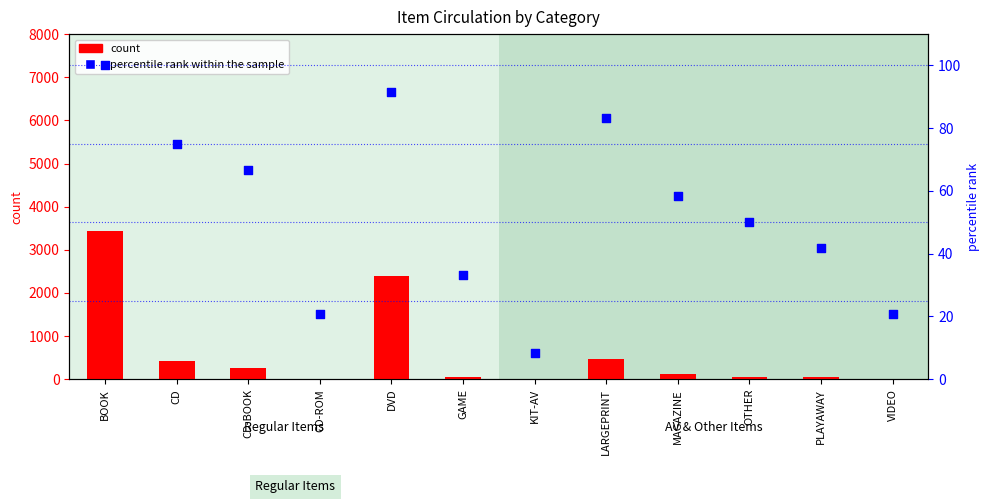

At how many categories does at least one series exceed 472?

2